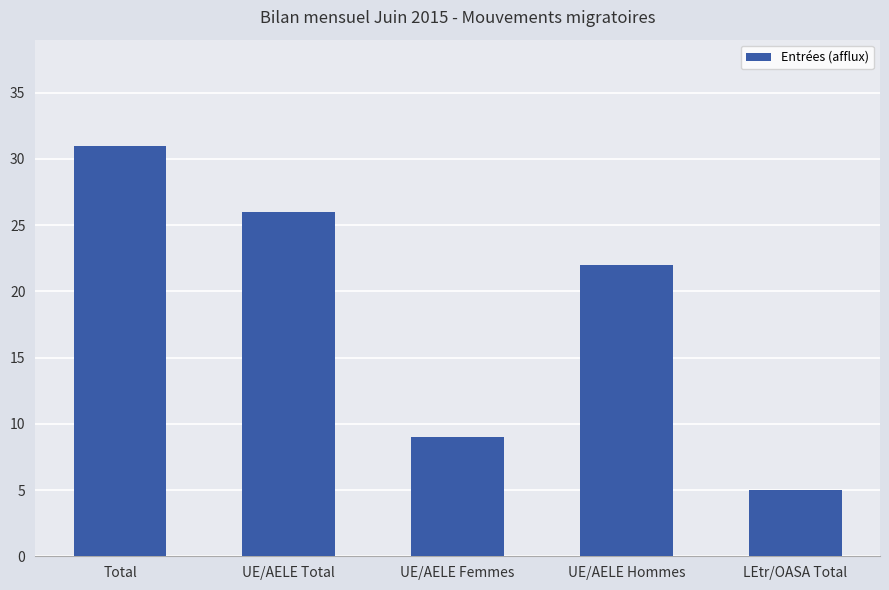

Reading left to right, list all the values displayed in this chart.

Total=31	UE/AELE Total=26	UE/AELE Femmes=9	UE/AELE Hommes=22	LEtr/OASA Total=5